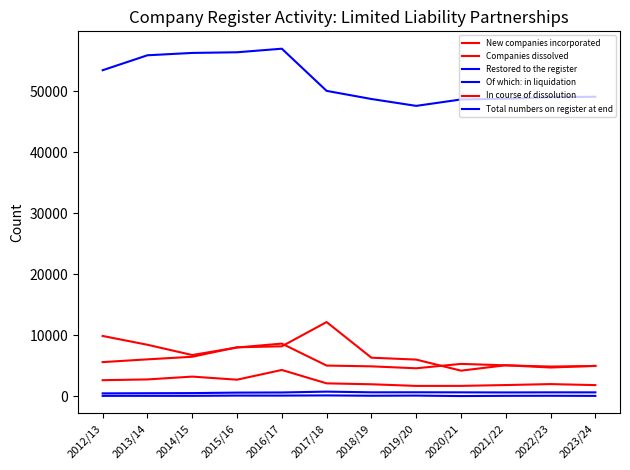

Reading left to right, what are all the values shown in this chart?

New companies incorporated: 2012/13=9915	2013/14=8472	2014/15=6789	2015/16=8024	2016/17=8663	2017/18=5062	2018/19=4935	2019/20=4618	2020/21=5338	2021/22=5102	2022/23=4901	2023/24=4993
Companies dissolved: 2012/13=5632	2013/14=6082	2014/15=6506	2015/16=8062	2016/17=8219	2017/18=12195	2018/19=6354	2019/20=6043	2020/21=4229	2021/22=5116	2022/23=4745	2023/24=5017
Restored to the register: 2012/13=99	2013/14=103	2014/15=102	2015/16=145	2016/17=141	2017/18=170	2018/19=119	2019/20=142	2020/21=67	2021/22=102	2022/23=113	2023/24=93
Of which: in liquidation: 2012/13=506	2013/14=531	2014/15=550	2015/16=633	2016/17=654	2017/18=792	2018/19=679	2019/20=686	2020/21=674	2021/22=659	2022/23=676	2023/24=673
In course of dissolution: 2012/13=2666	2013/14=2791	2014/15=3254	2015/16=2749	2016/17=4343	2017/18=2148	2018/19=1997	2019/20=1730	2020/21=1734	2021/22=1869	2022/23=2027	2023/24=1859
Total numbers on register at end: 2012/13=53472	2013/14=55920	2014/15=56305	2015/16=56413	2016/17=56998	2017/18=50086	2018/19=48755	2019/20=47626	2020/21=48676	2021/22=48788	2022/23=49046	2023/24=49125